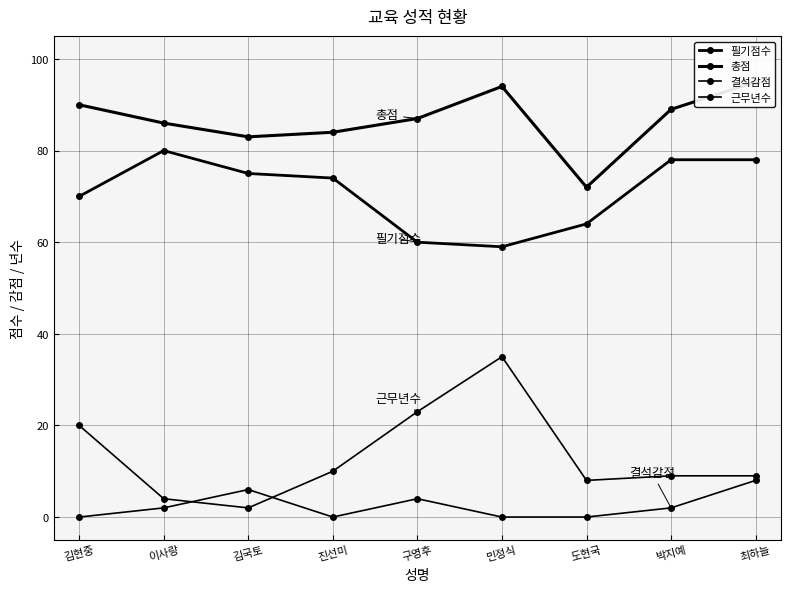

What is the label of the 9th point from the left?

최하늘